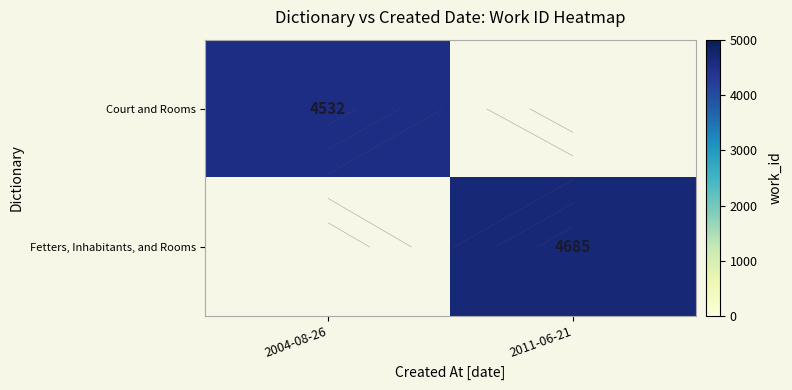

What is the maximum value shown in the chart?

4685.0